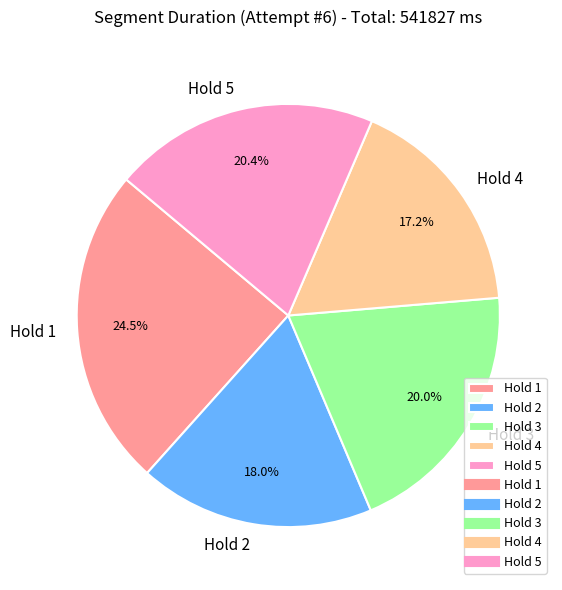

Is it true that Hold 2 is 33% of the pie?

False